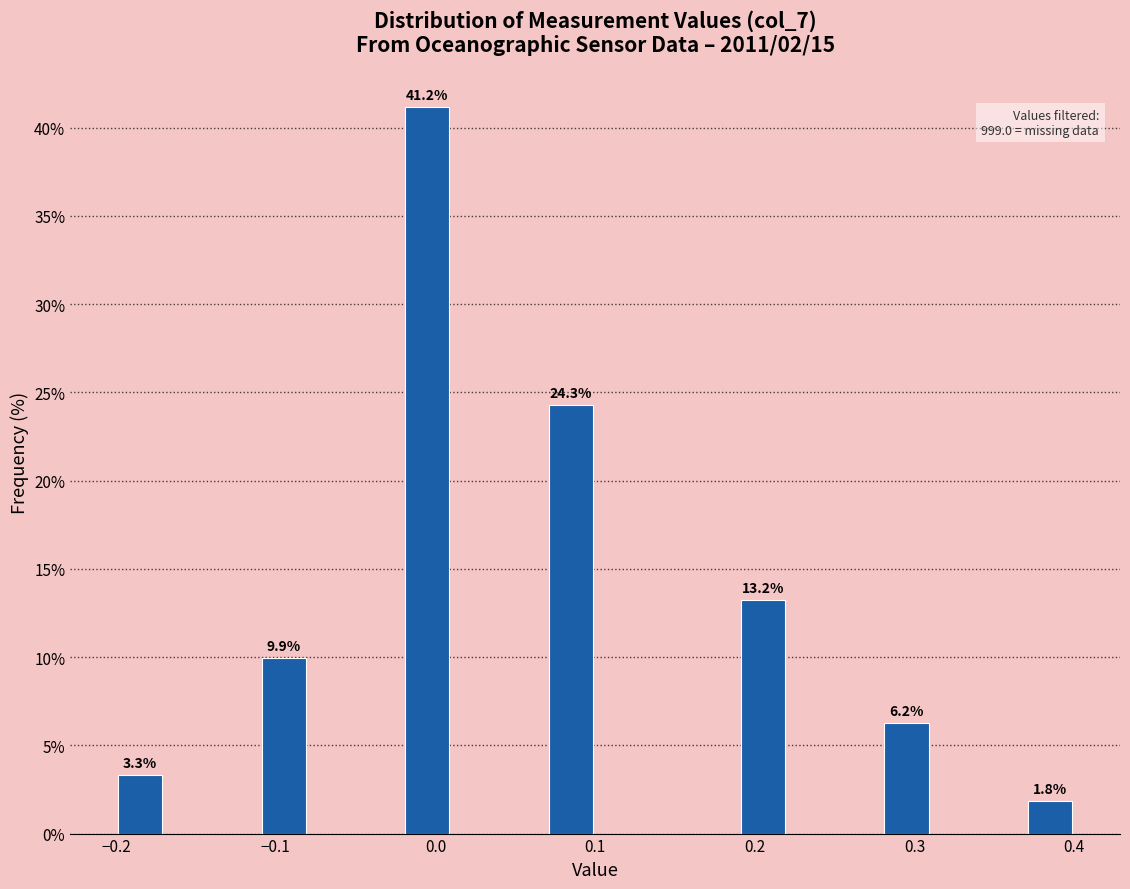

Around what value on the x-axis is the tallest bar? Give the approximate position of its centre, as read against the axis.

0.00